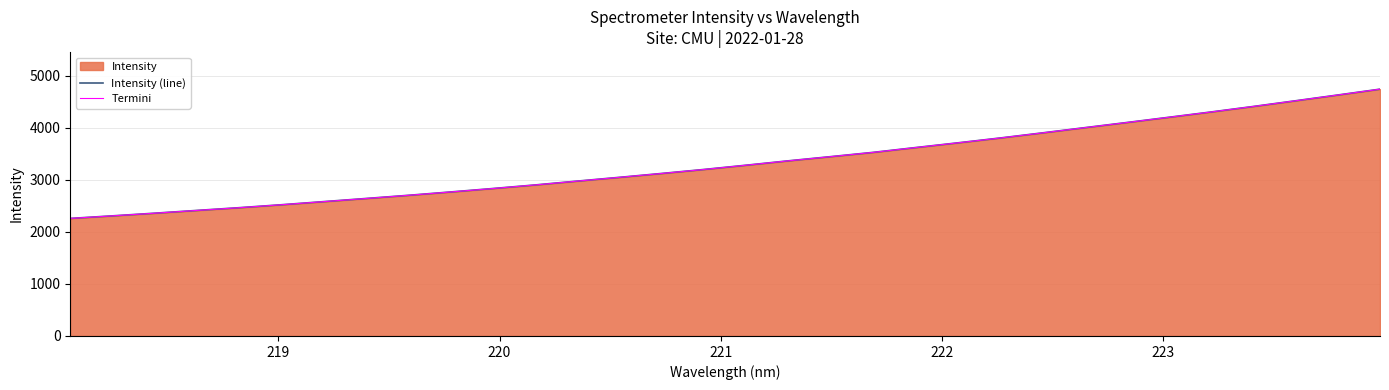

What is the difference between the second highest and second lowest values in the Termini series?

2321.3